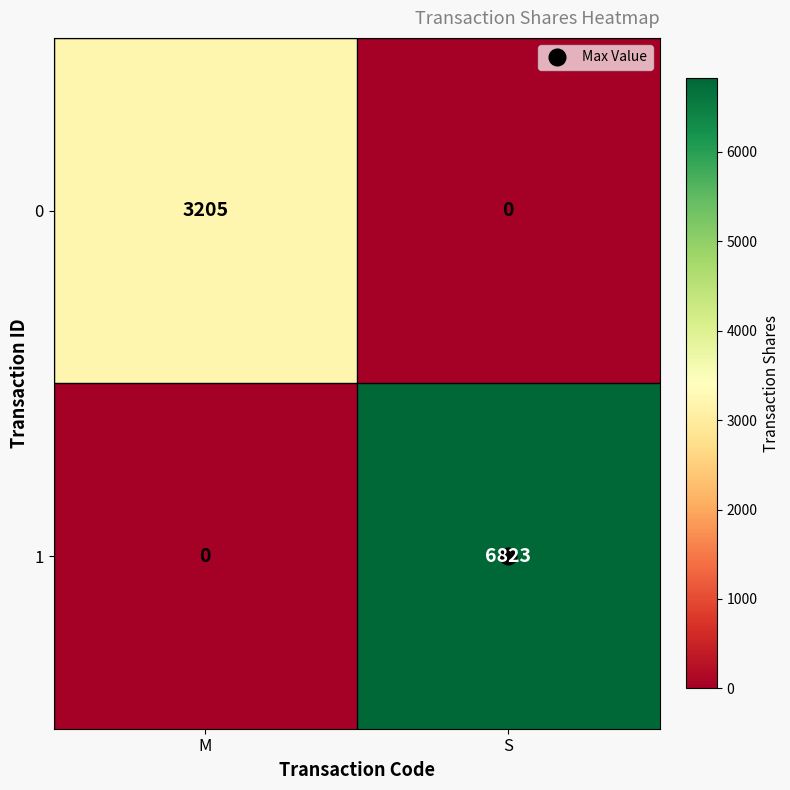

What is the maximum value shown in the chart?

6823